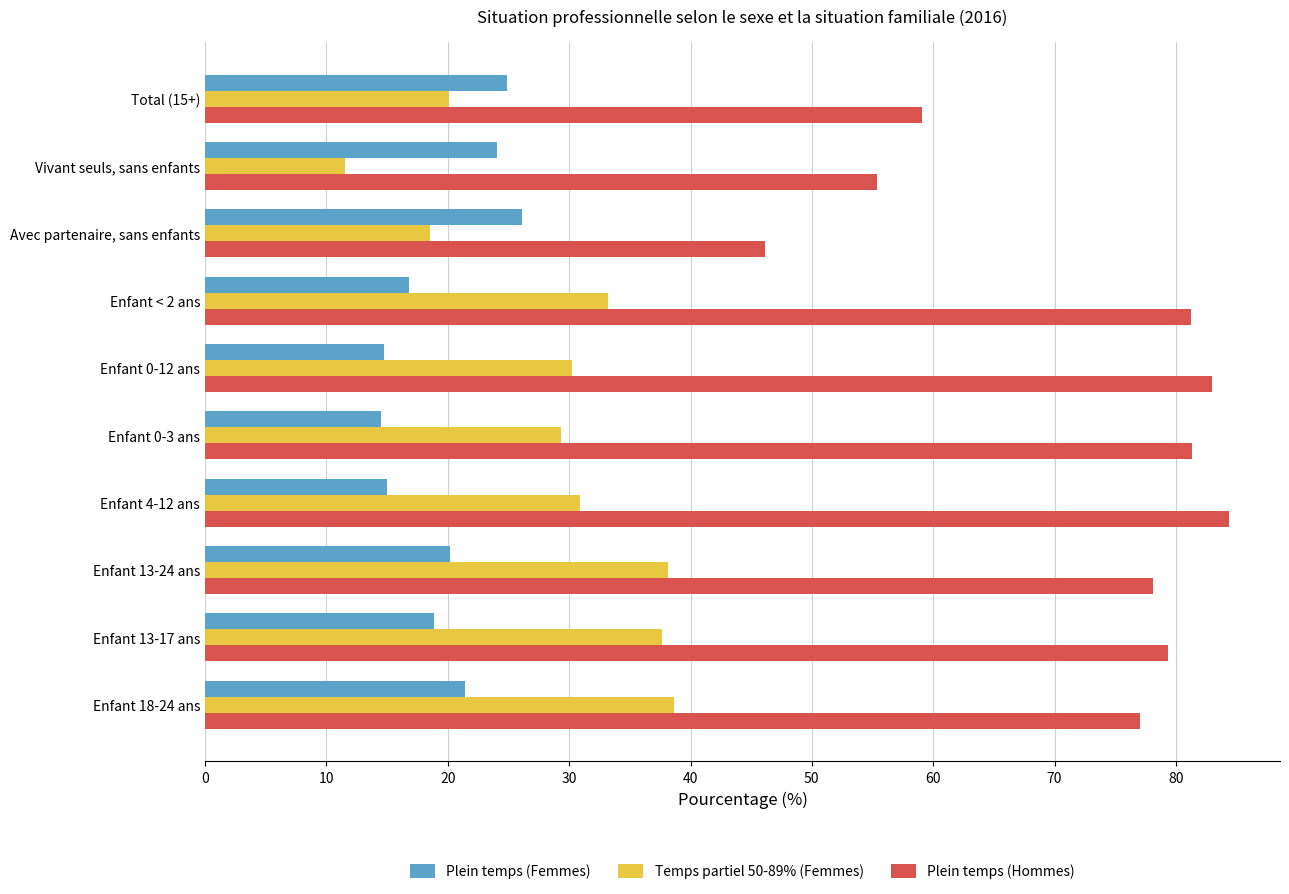

Which series has the largest total across all categories?

Plein temps (Hommes)